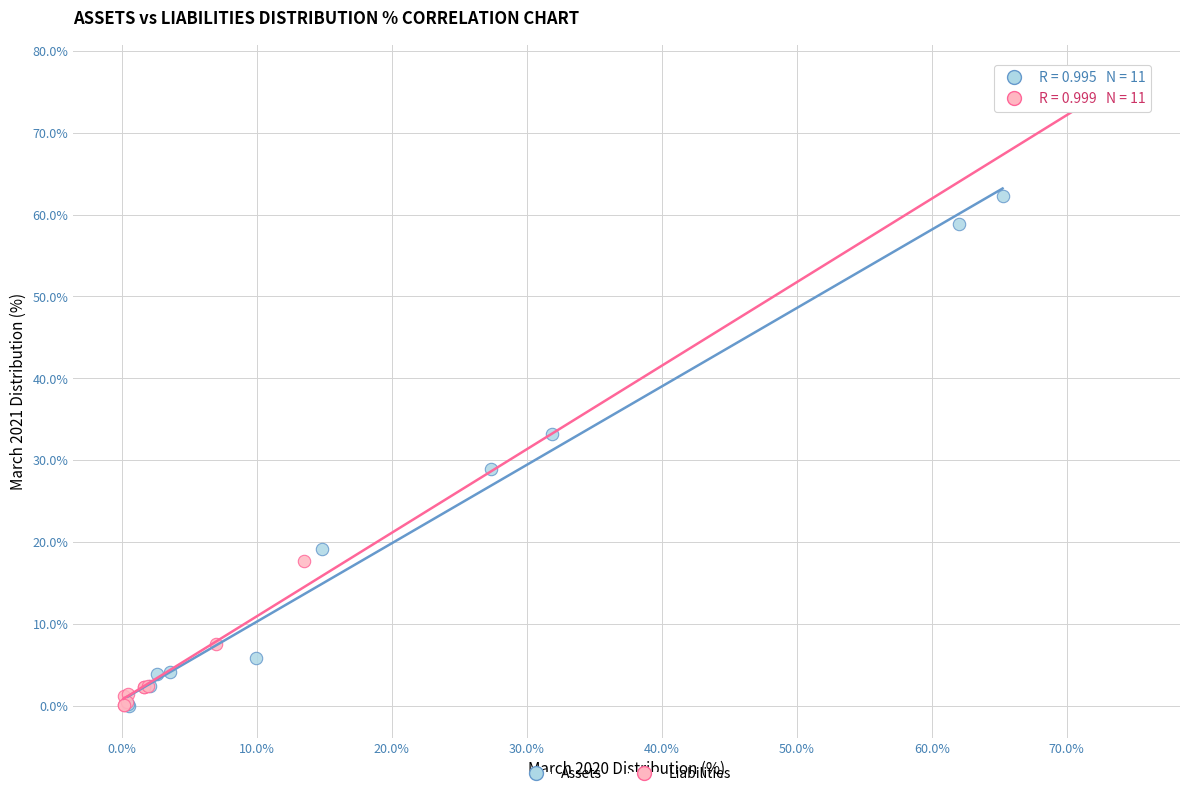

Which series has the widest spread of Y values?

Liabilities